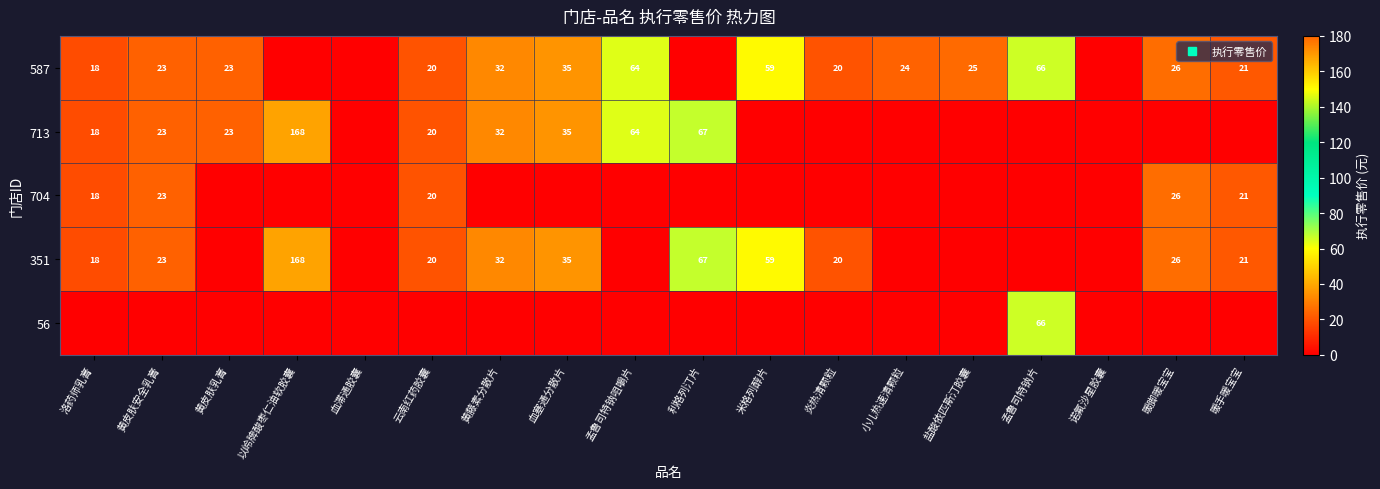

What is the maximum value for 56?

65.8